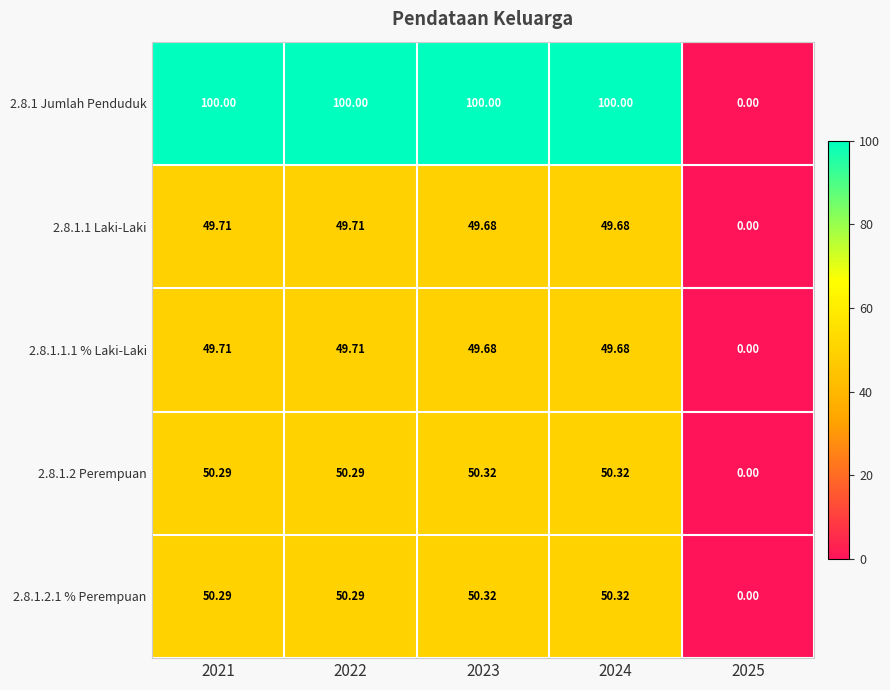

Is the value of 2.8.1 Jumlah Penduduk at 2022 greater than the value of 2.8.1.2 Perempuan at 2025?

Yes